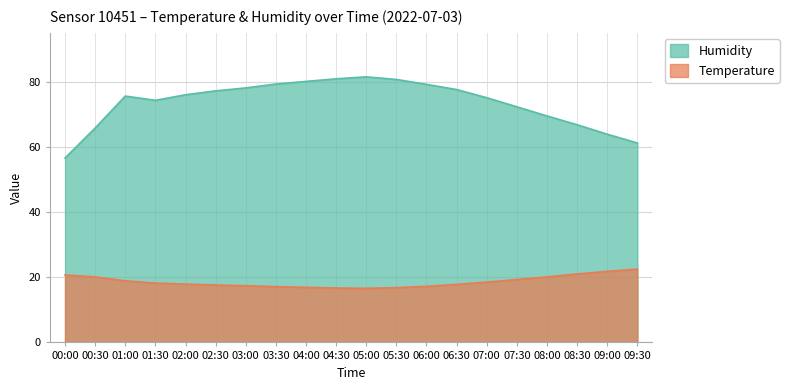

Which series changed the most between 05:00 and 09:30?

Humidity